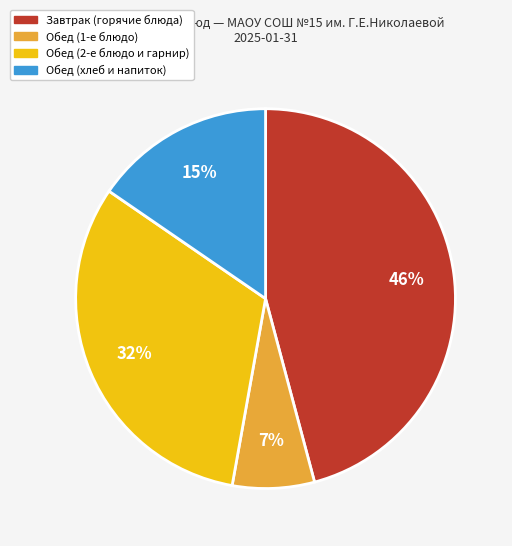

To the nearest percent, what is the average slice percentage?

25%